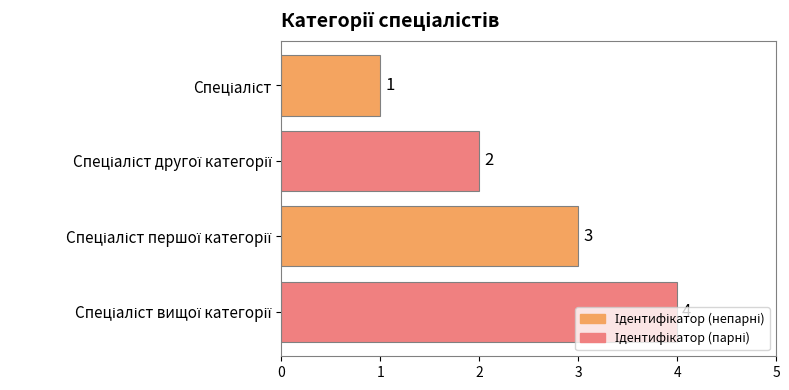

What is the difference between the maximum and minimum values?

3